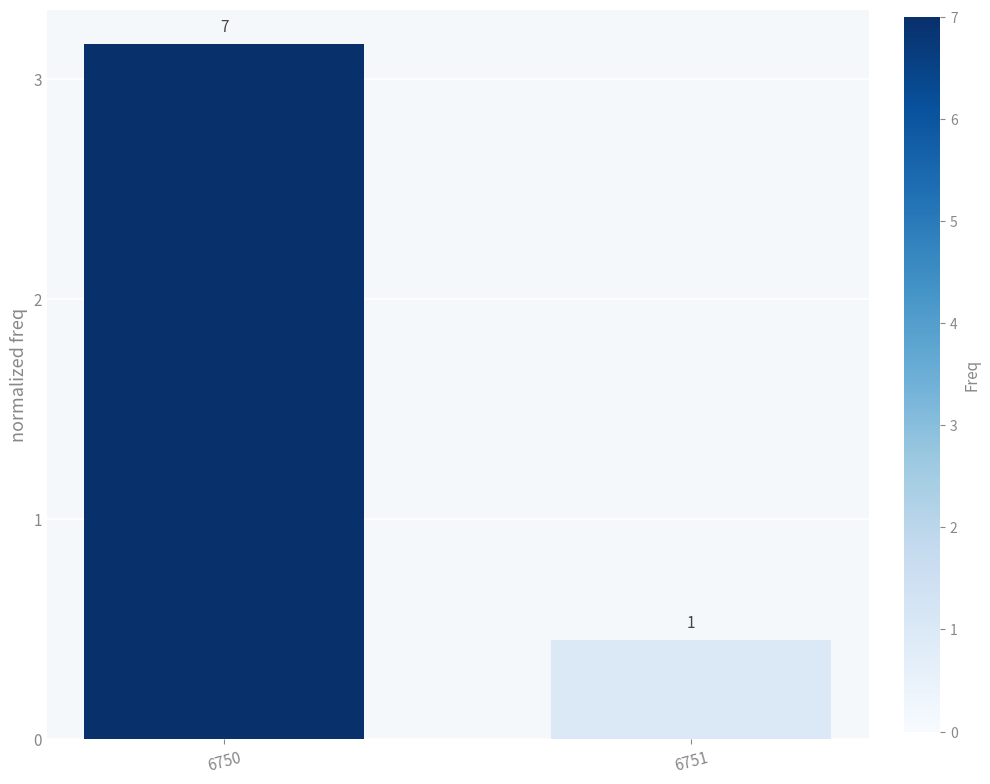

Does the chart contain any negative values?

No